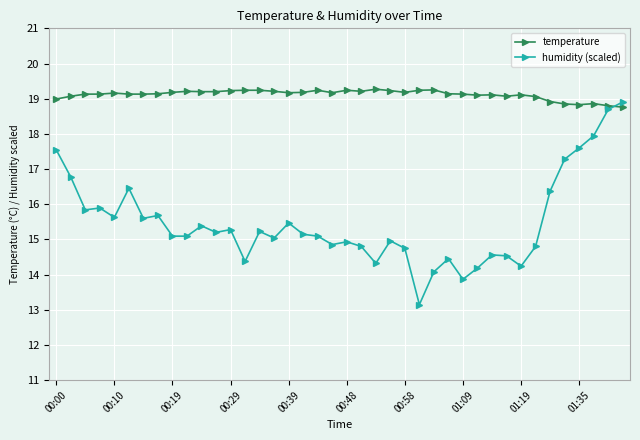

Which series has the widest spread of values?

humidity (scaled)